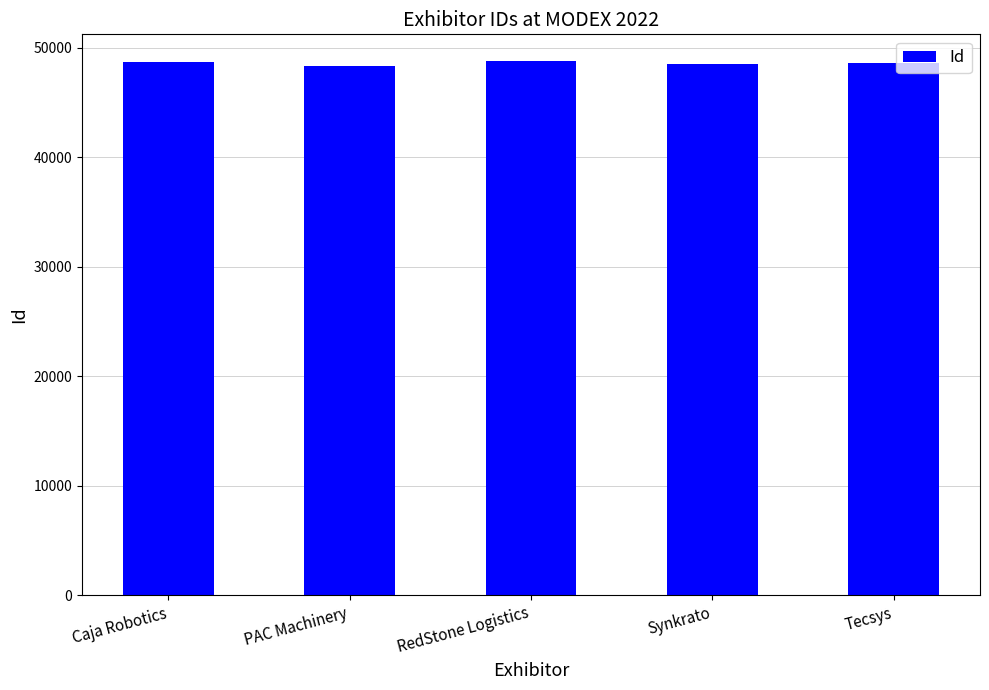

What is the label of the 3rd bar from the right?

RedStone Logistics